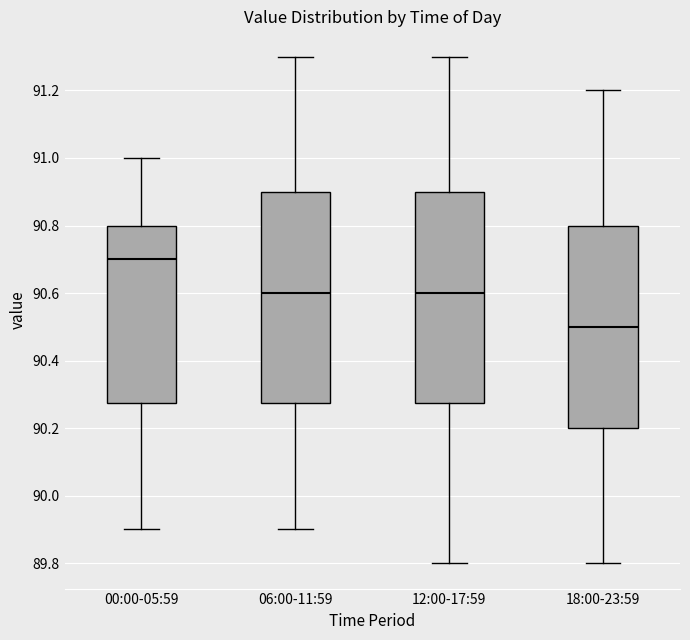

Reading left to right, read every box against the y-axis: the position of its median line, the range the box covers, and the ends of its whiskers. The values are not printed on the chart, so give them approximately, as read against the axis.

00:00-05:59: median 90.70, box 90.28 to 90.80, whiskers 89.90 to 91.00
06:00-11:59: median 90.60, box 90.28 to 90.90, whiskers 89.90 to 91.30
12:00-17:59: median 90.60, box 90.28 to 90.90, whiskers 89.80 to 91.30
18:00-23:59: median 90.50, box 90.20 to 90.80, whiskers 89.80 to 91.20